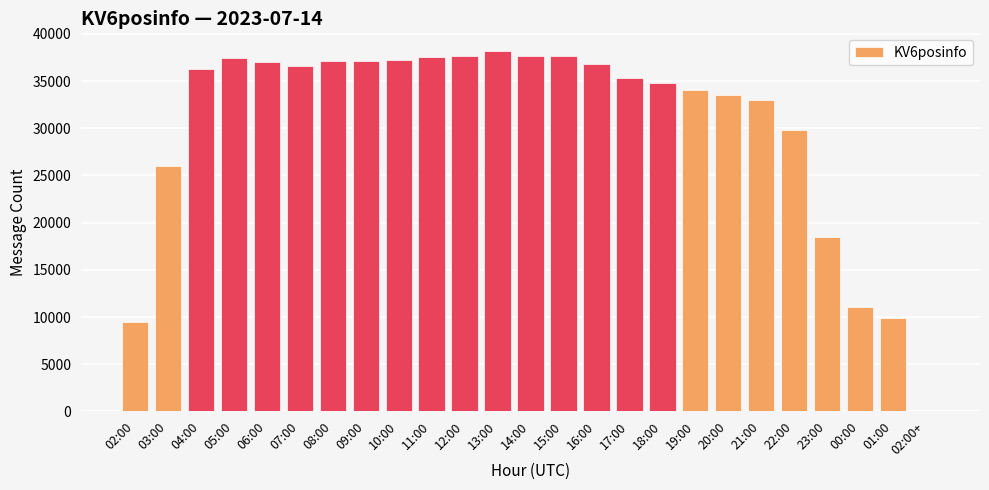

Which has a higher value, 19:00 or 14:00?

14:00